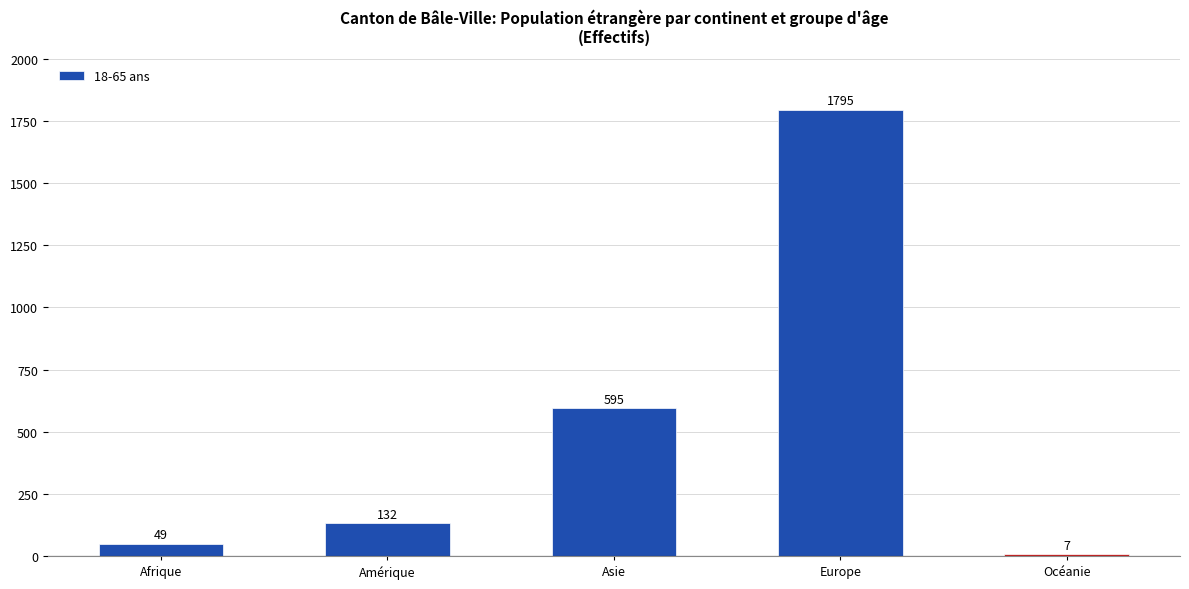

At which category does the chart reach its peak across all series?

Europe